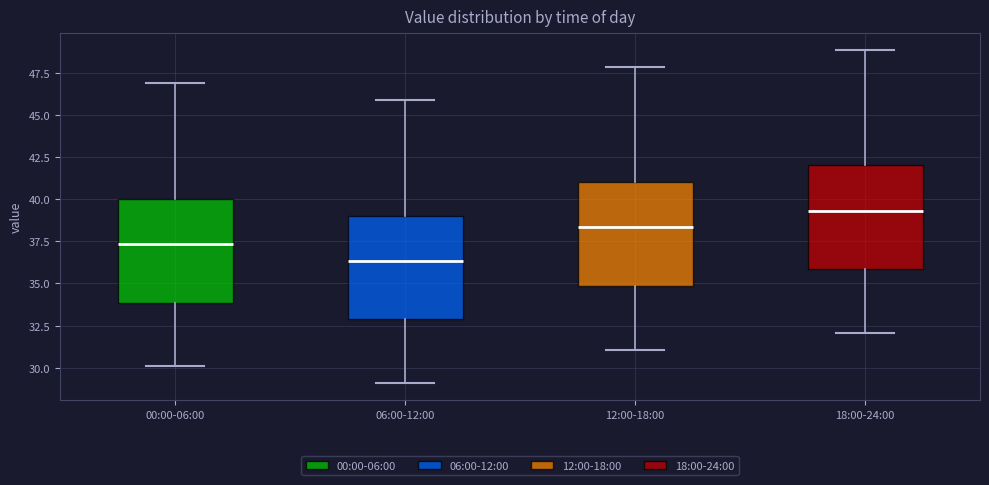

Reading left to right, read every box against the y-axis: the position of its median line, the range the box covers, and the ends of its whiskers. The values are not printed on the chart, so give them approximately, as read against the axis.

00:00-06:00: median 37.5, box 34.0 to 40.0, whiskers 30.0 to 47.0
06:00-12:00: median 36.5, box 33.0 to 39.0, whiskers 29.0 to 46.0
12:00-18:00: median 38.5, box 35.0 to 41.0, whiskers 31.0 to 48.0
18:00-24:00: median 39.5, box 36.0 to 42.0, whiskers 32.0 to 49.0